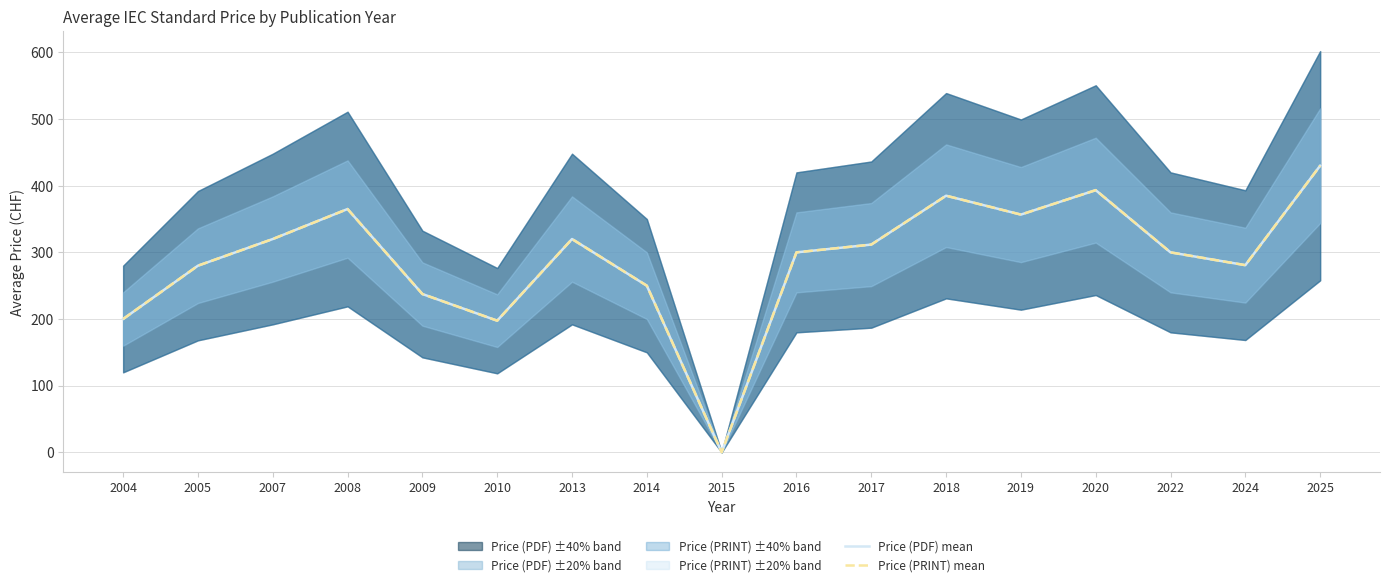

Is this an area chart (filled region under the line)?

No